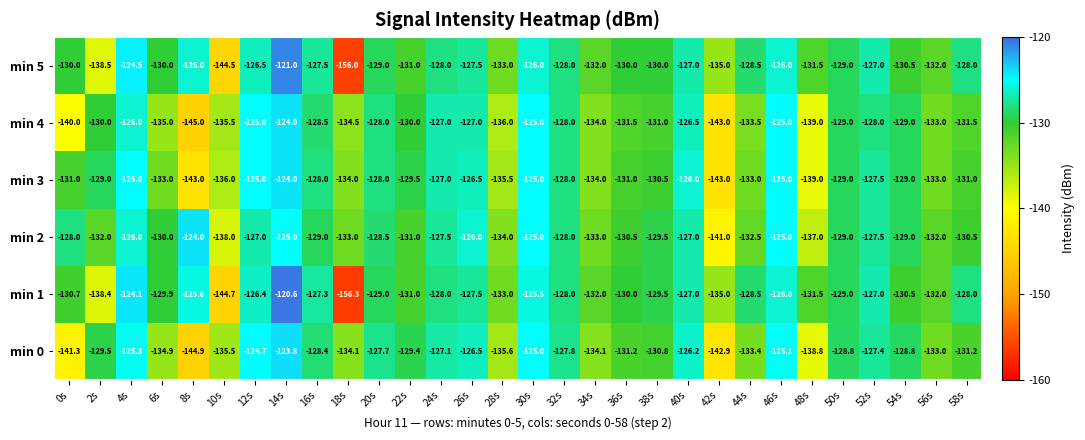

What is the maximum value shown in the chart?

-120.6